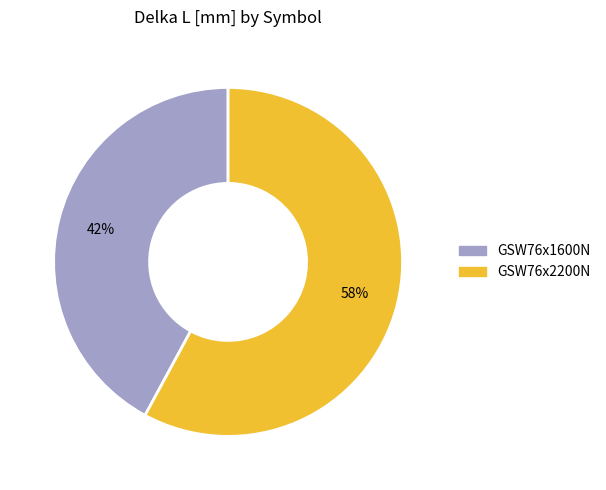

True or false: GSW76x1600N accounts for 28% of the total.

False